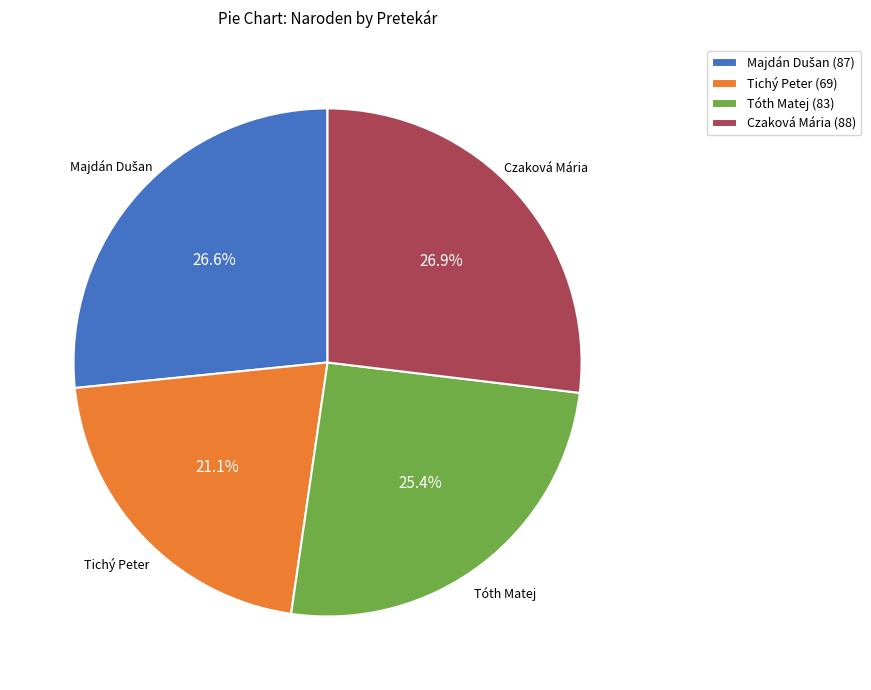

What percentage do Czaková Mária (88) and Tichý Peter (69) together represent?

48.0%